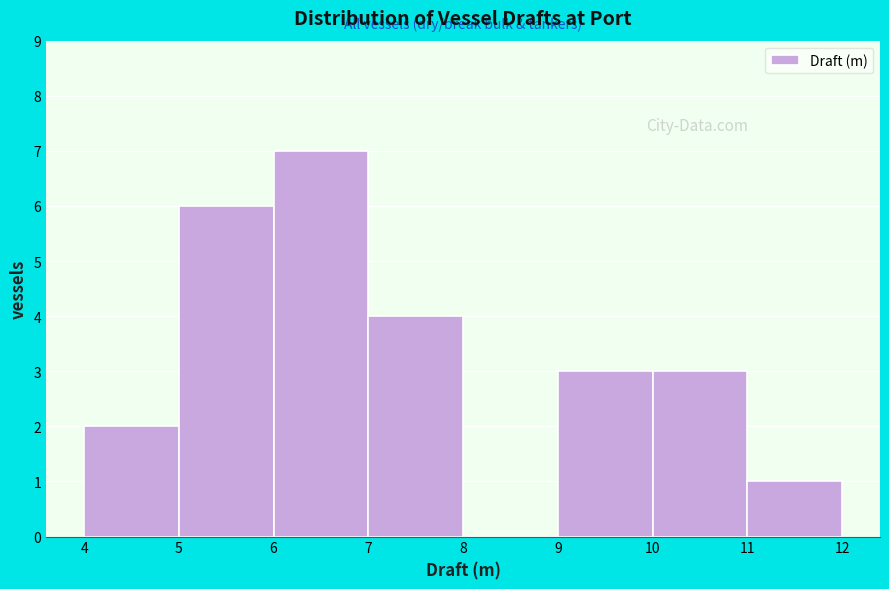

Over which range of the x-axis is the bar tallest?

6 to 7